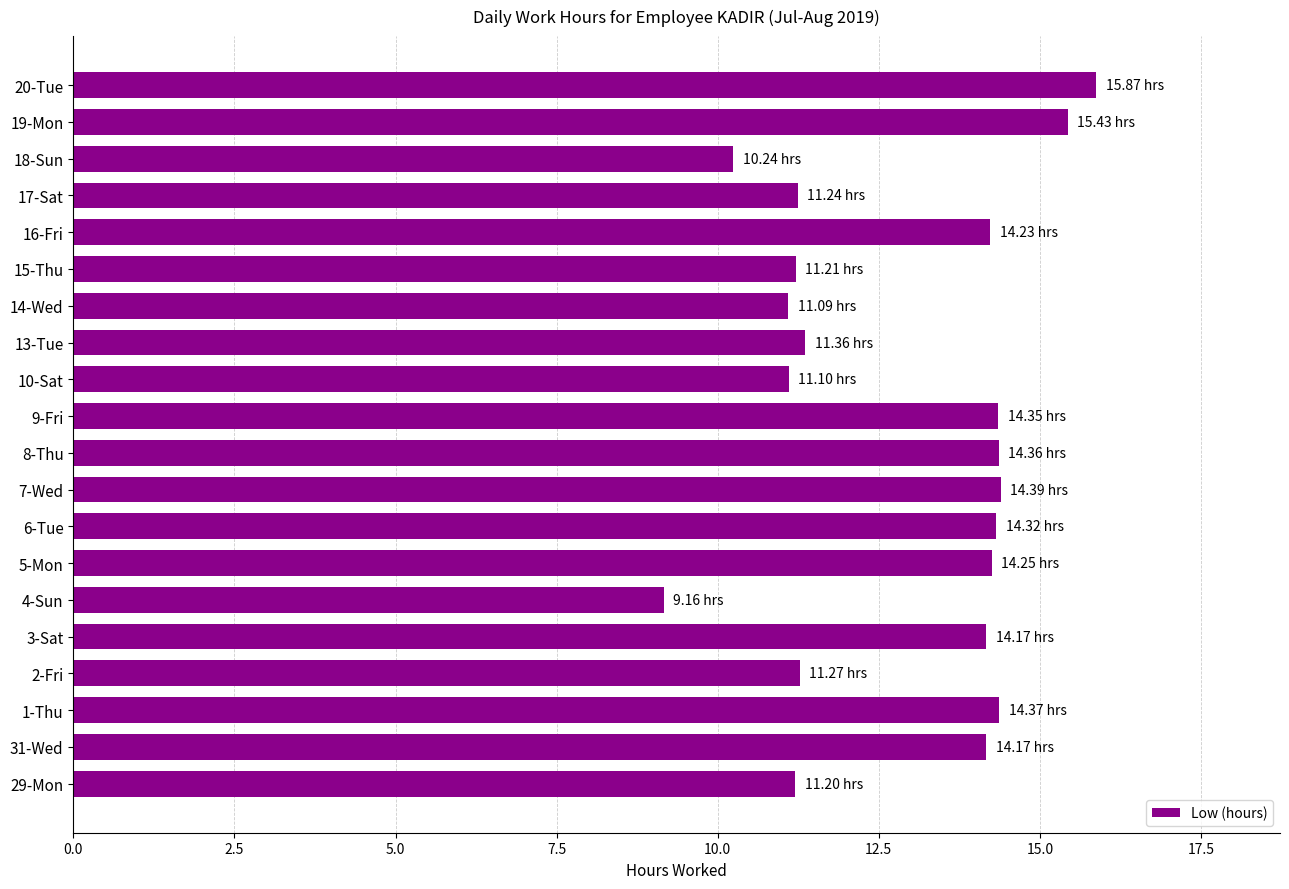

Approximately how many times larger is the value at 16-Fri compared to 9-Fri?

1.0